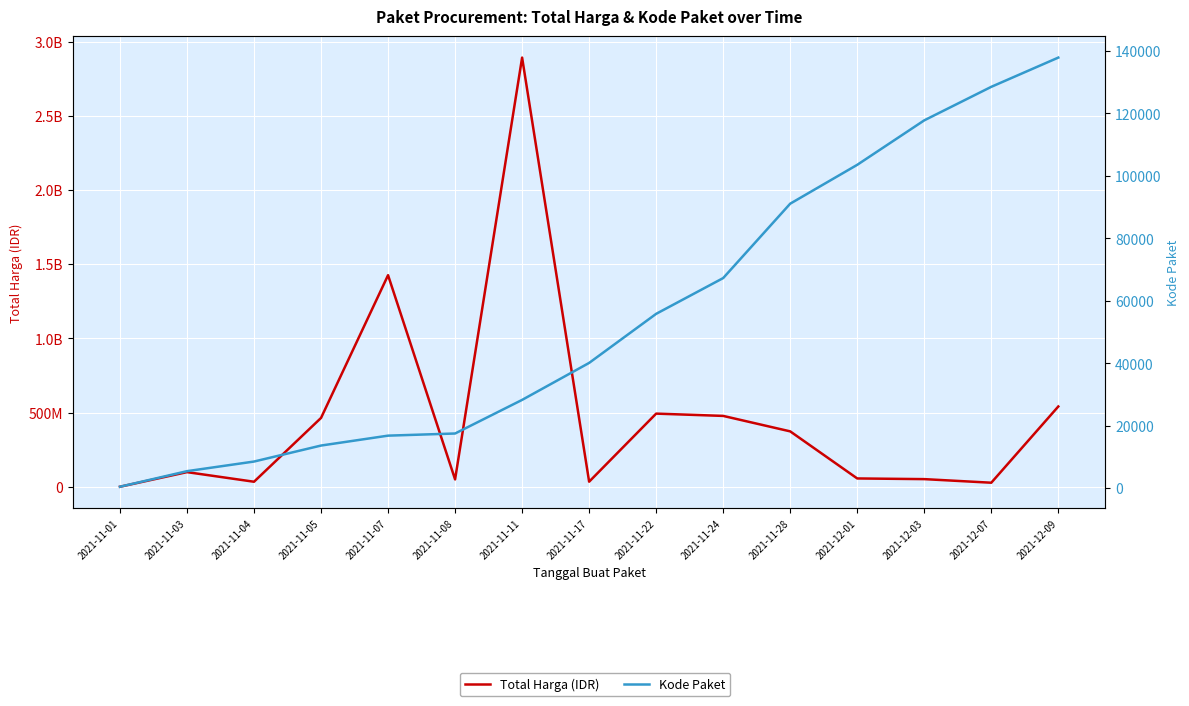

What is the difference between the Total Harga (IDR) values at 2021-11-17 and 2021-11-11?

2857830000